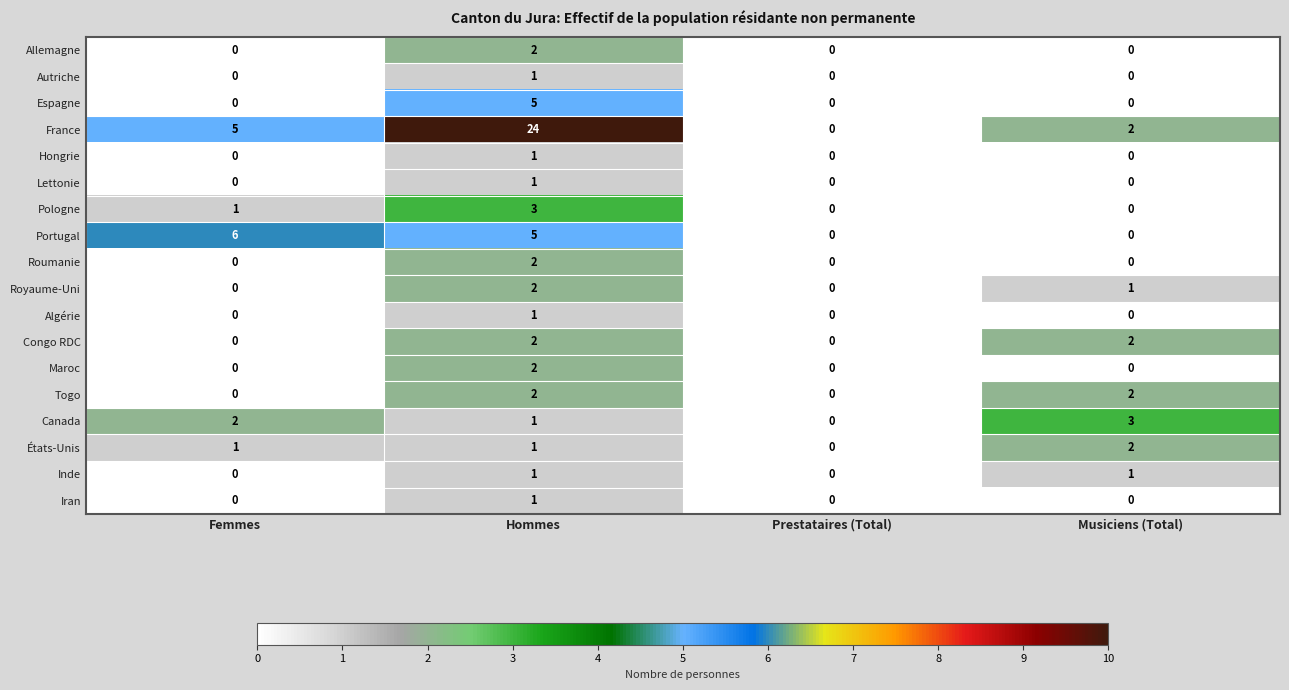

What is the difference between the maximum and minimum values in the Pologne series?

3